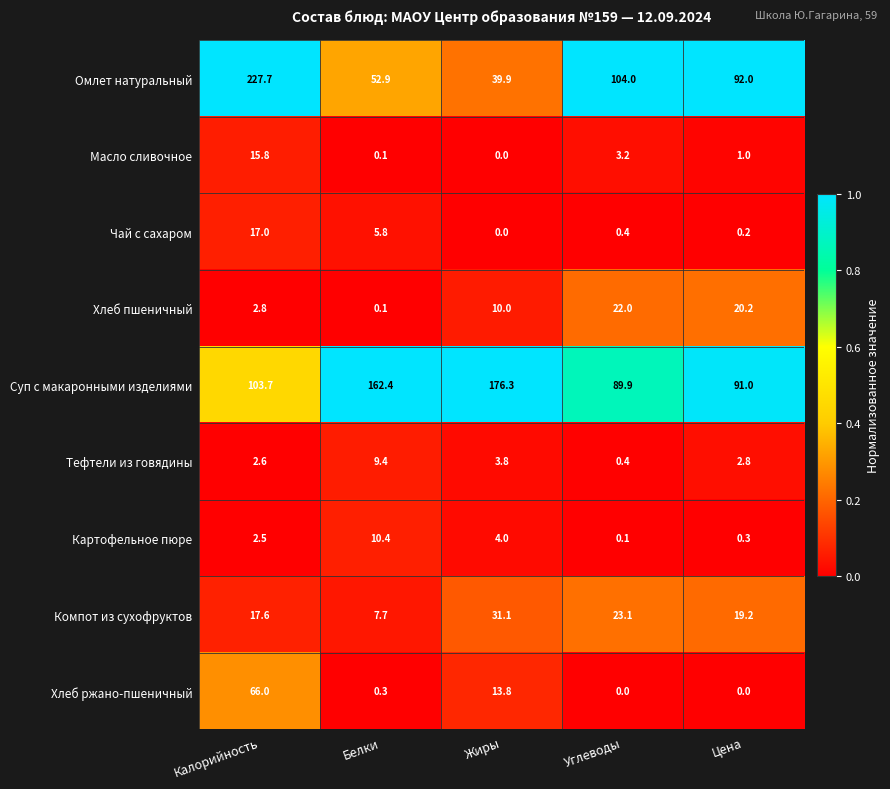

What is the maximum value for Суп с макаронными изделиями?

176.3